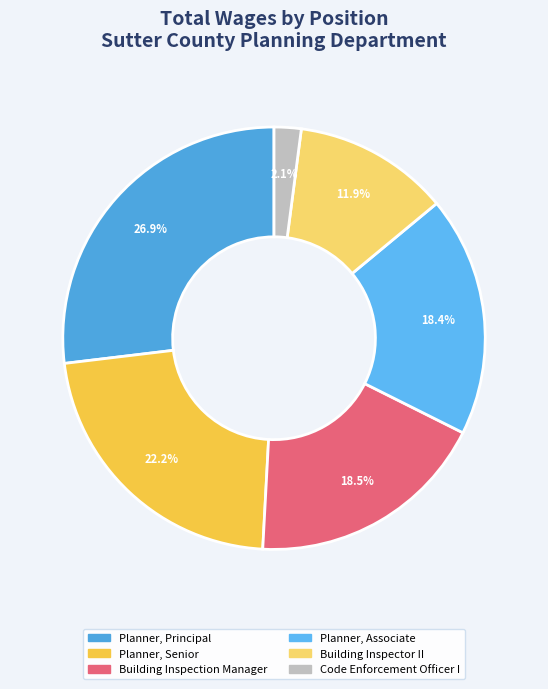

What is the ratio of the value at Building Inspection Manager to the value at Planner, Senior?

0.8